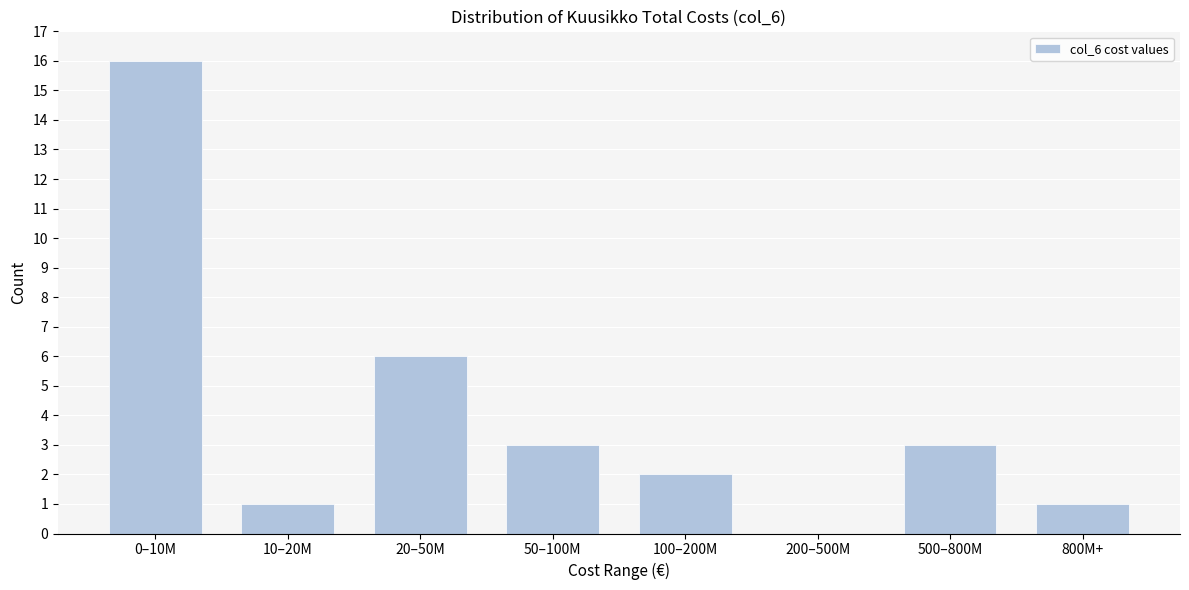

Reading left to right, what are all the values shown in this chart?

0–10M=16	10–20M=1	20–50M=6	50–100M=3	100–200M=2	200–500M=0	500–800M=3	800M+=1